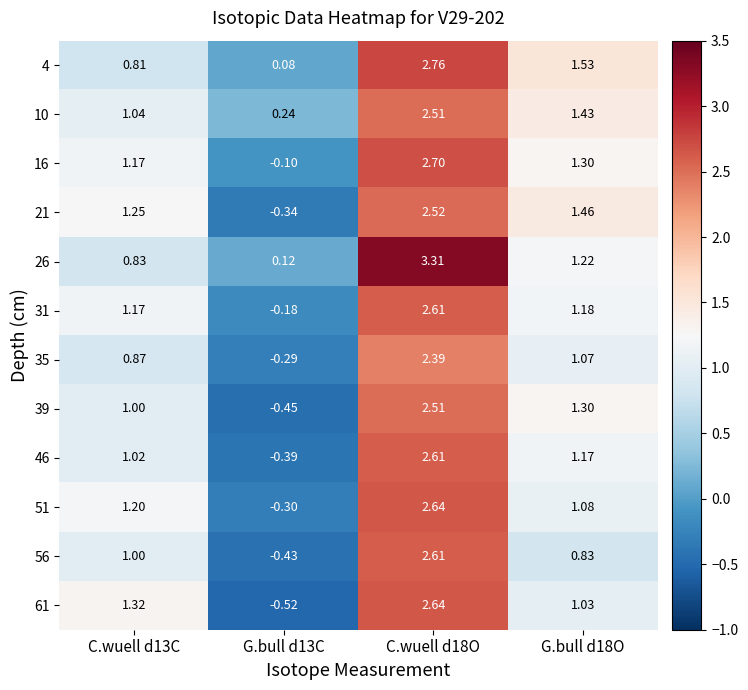

Is the value of 56 at C.wuell d13C greater than the value of 4 at G.bull d13C?

Yes